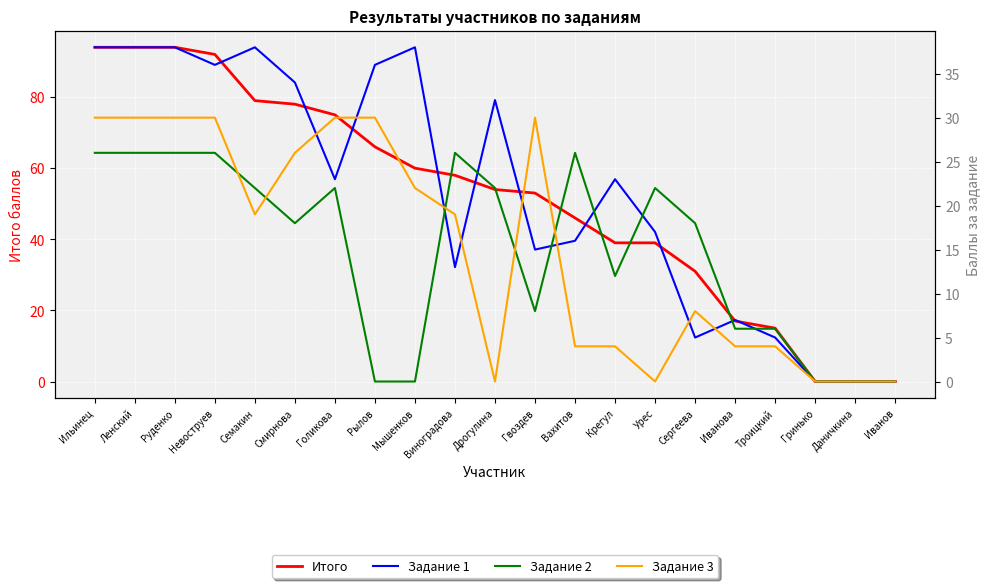

In Задание 1, how many points are higher than both neighbors (excluding endpoints)?

5